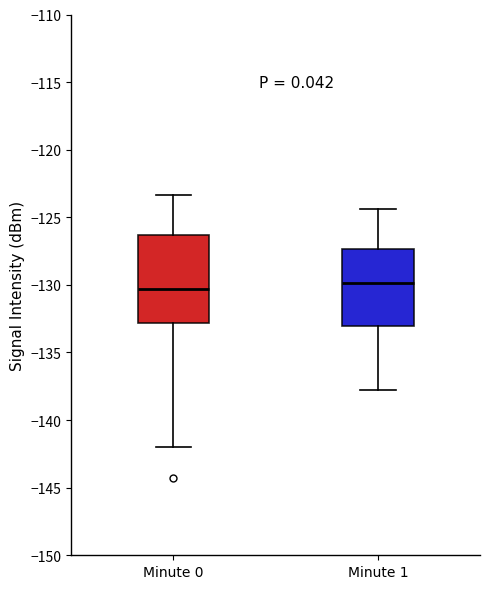

Which box is the tallest, from its lower edge to its upper edge?

Minute 0